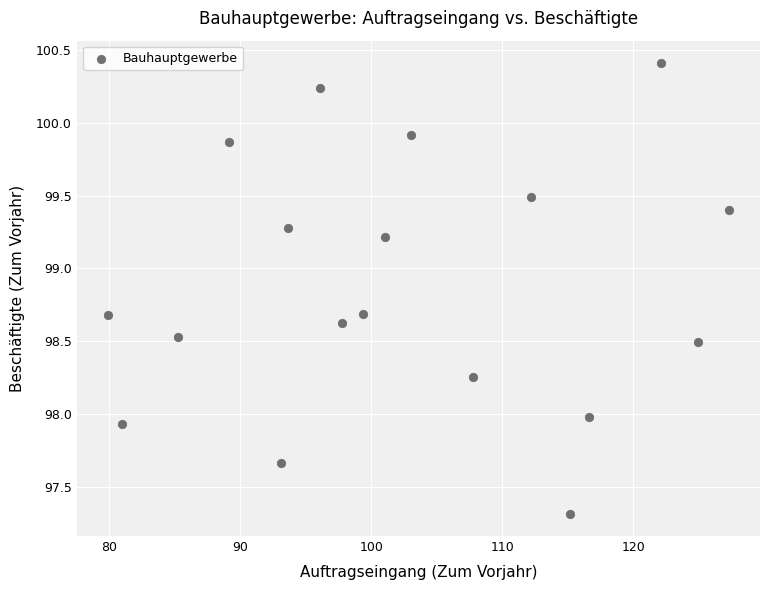

What is the range of Y values (max minus min)?

3.1